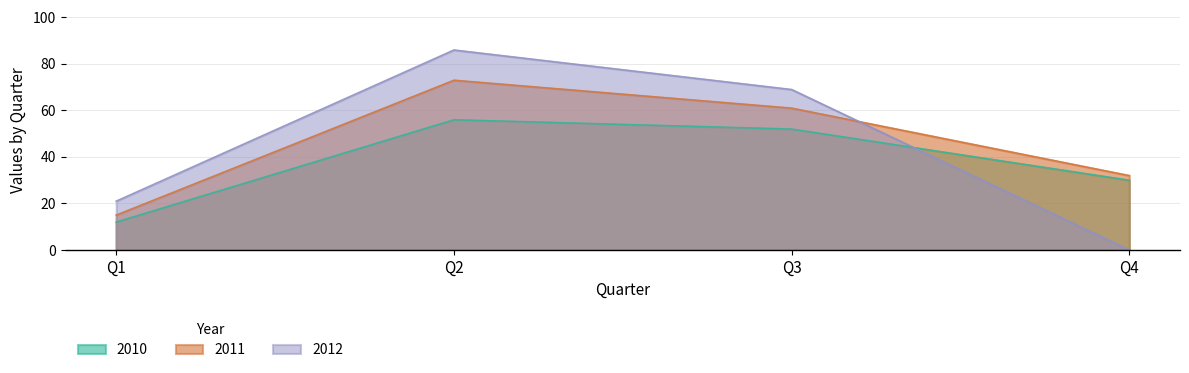

Reading left to right, extract all data points from this chart.

2010: 12	56	52	30
2011: 15	73	61	32
2012: 21	86	69	0